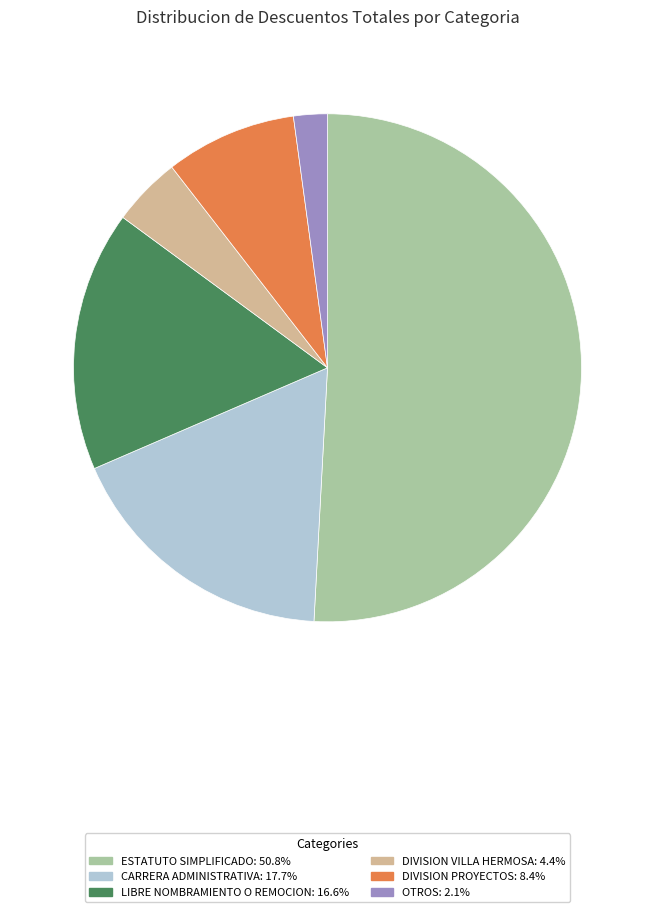

Count the number of slices in the pie.

6